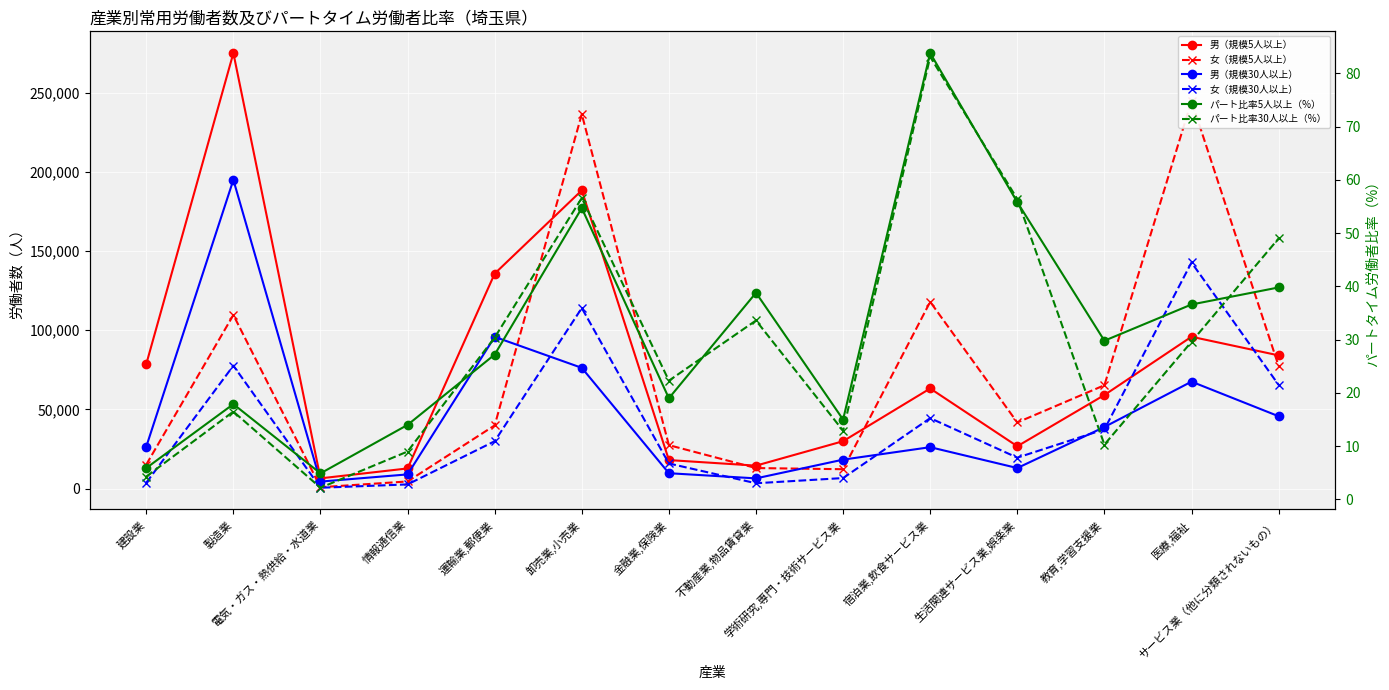

Is the value of パート比率30人以上（%） at 学術研究,専門・技術サービス業 greater than the value of 男（規模30人以上） at 不動産業,物品賃貸業?

No